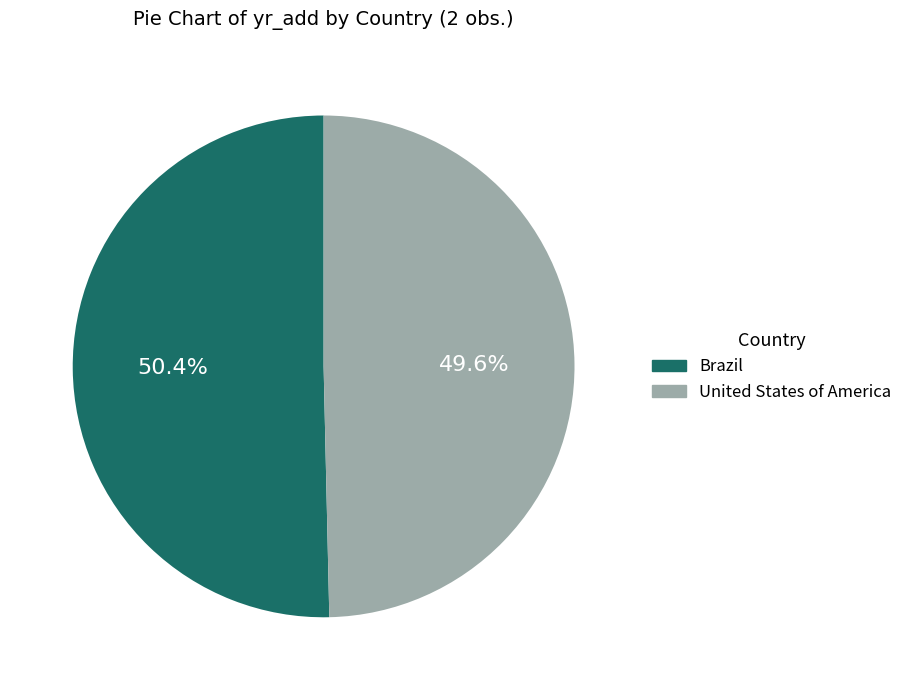

How many slices are in this pie chart?

2